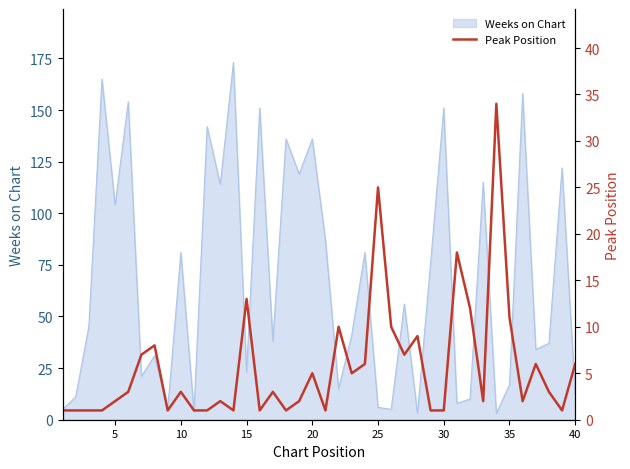

What is the sum of all values?

228